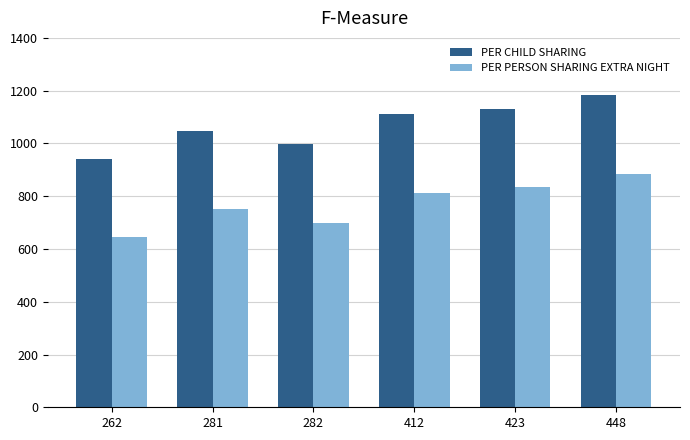

How many bars are there in each group?

2